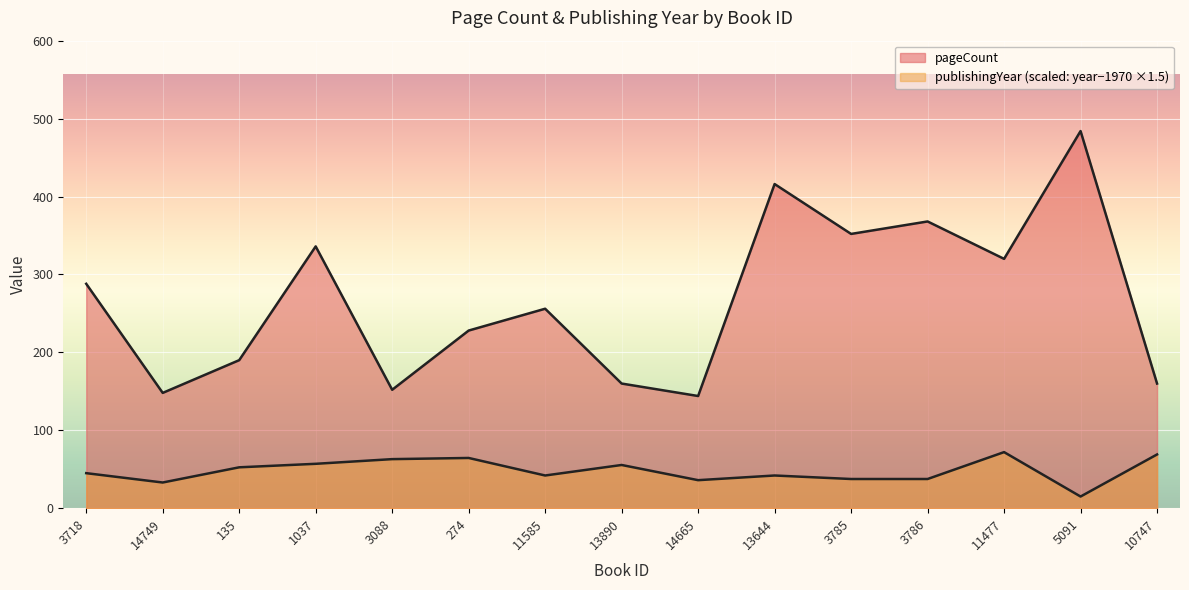

Reading left to right, extract all data points from this chart.

pageCount: 288.0	148.0	190.0	336.0	152.0	228.0	256.0	160.0	144.0	416.0	352.0	368.0	320.0	484.0	160.0
publishingYear: 45.0	33.0	52.5	57.0	63.0	64.5	42.0	55.5	36.0	42.0	37.5	37.5	72.0	15.0	69.0